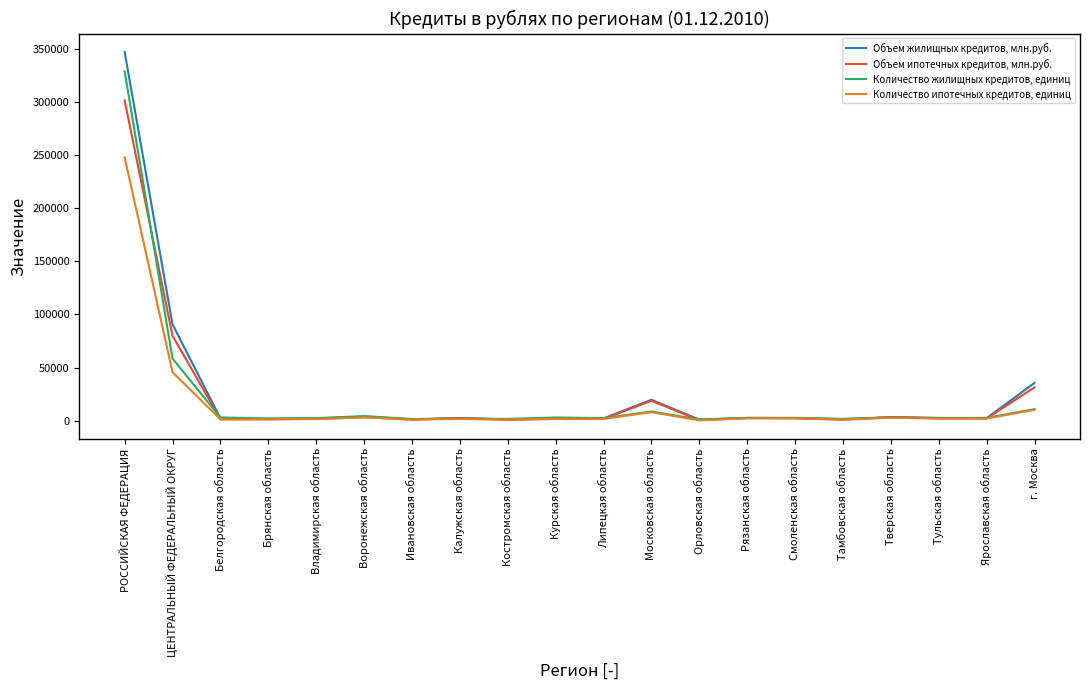

Which series has the widest spread of values?

Объем жилищных кредитов, млн.руб.